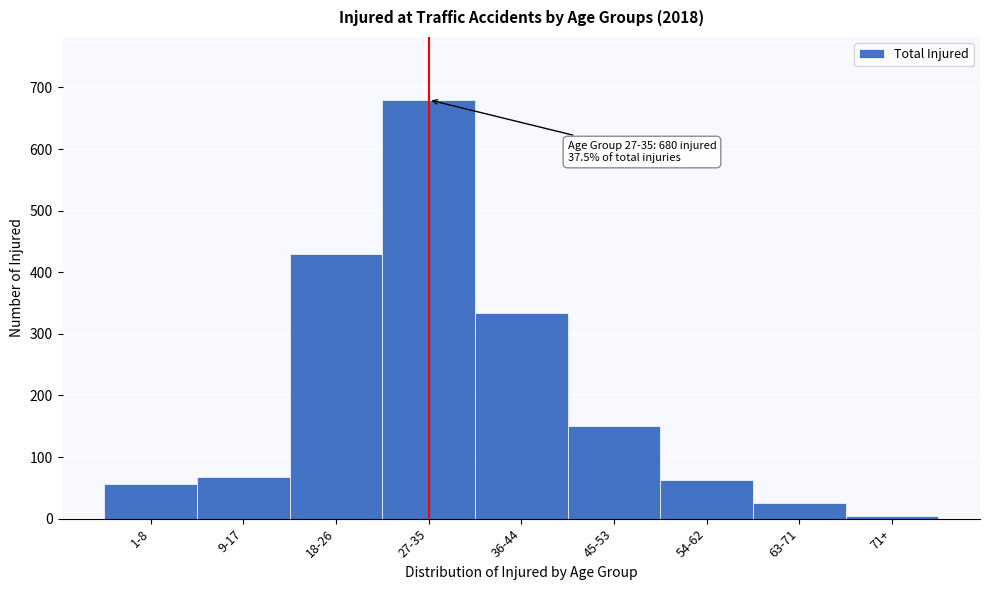

Reading left to right, what are all the values shown in this chart?

56	68	430	680	334	150	63	26	5